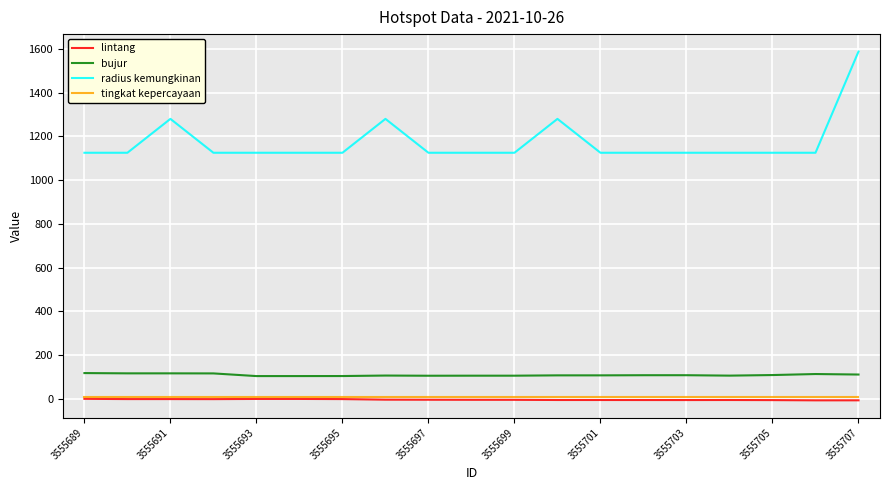

True or false: bujur and radius kemungkinan intersect in this chart.

False